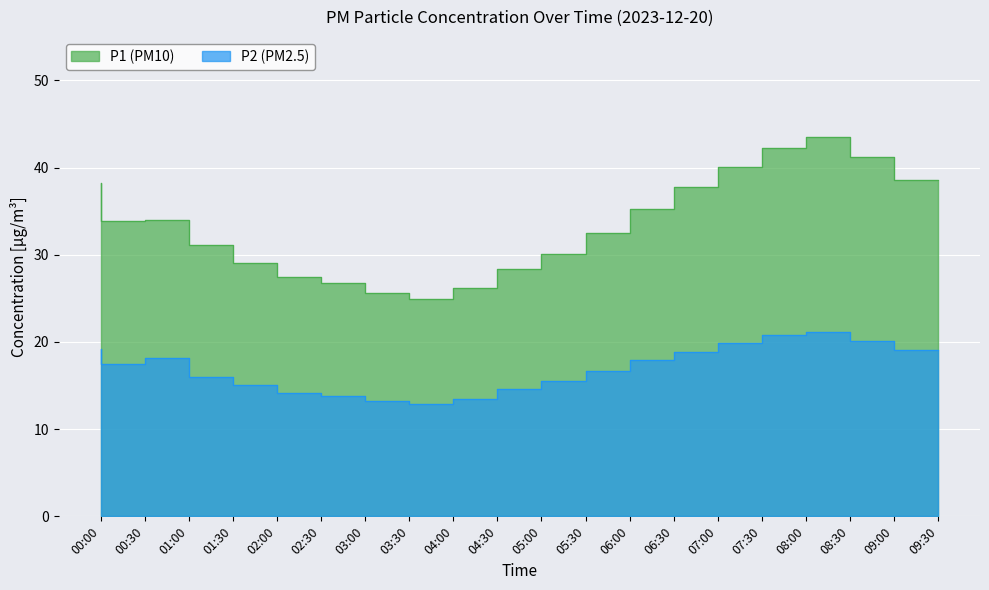

Which series has the largest total across all categories?

P1